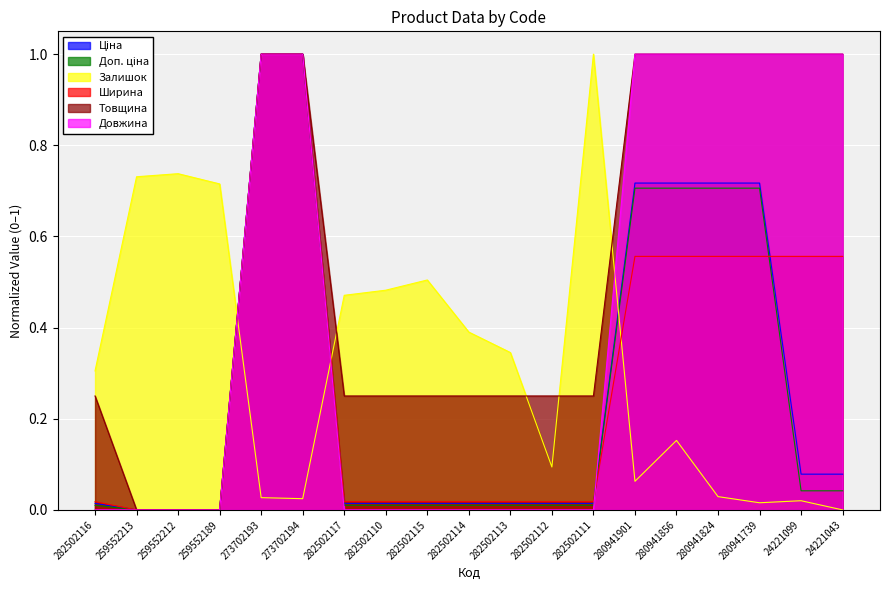

True or false: Ширина and Товщина cross at least once.

False